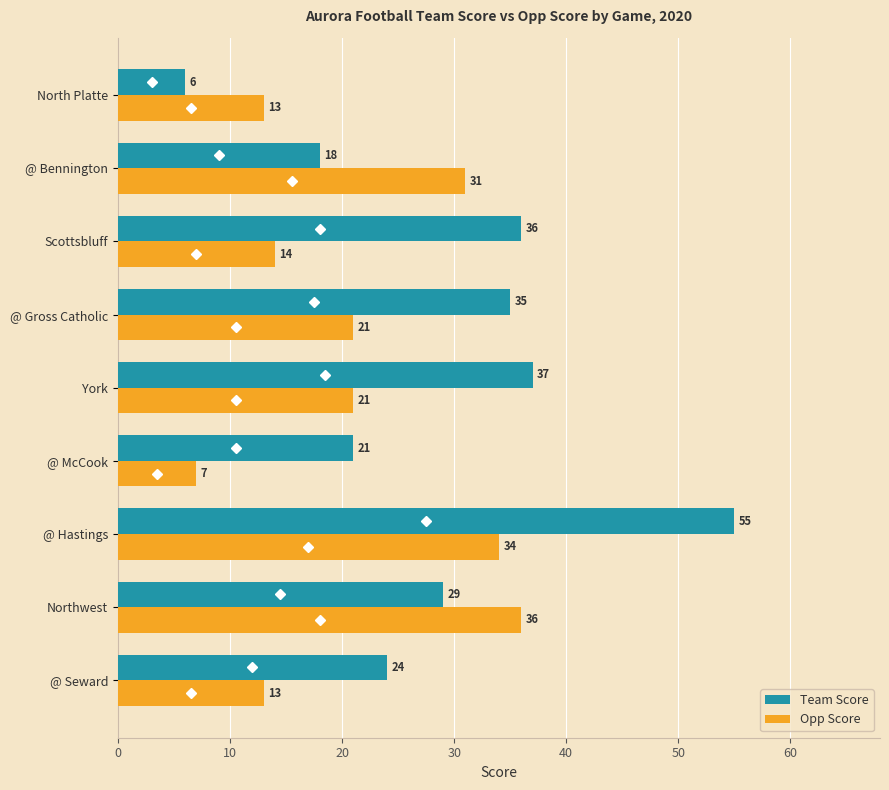

Which series has the widest spread of values?

Team Score